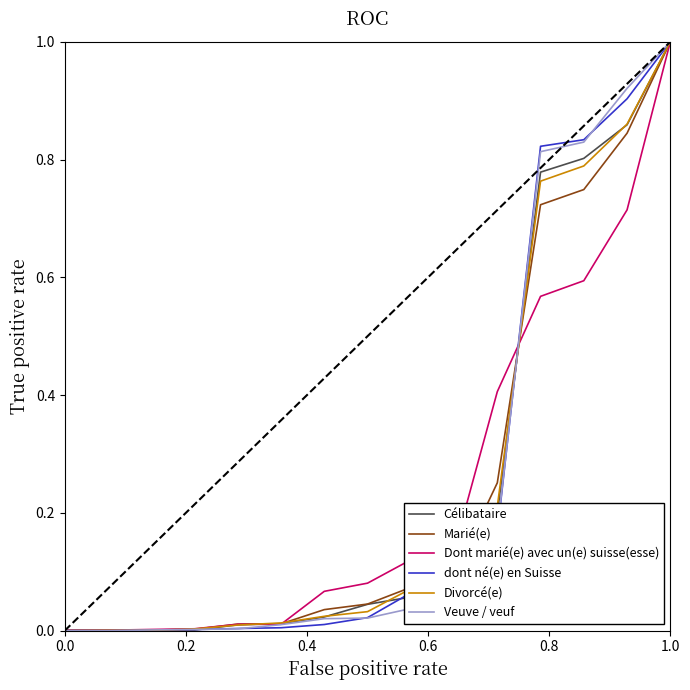

What is the maximum value shown in the chart?

1.0